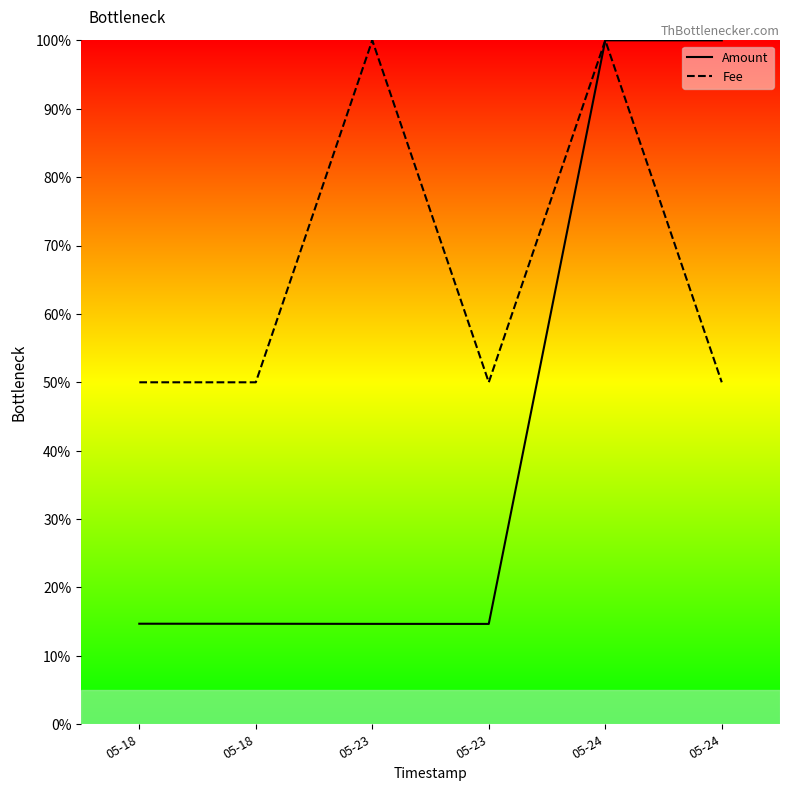

Where is Fee nearest to the value 0?

05-18